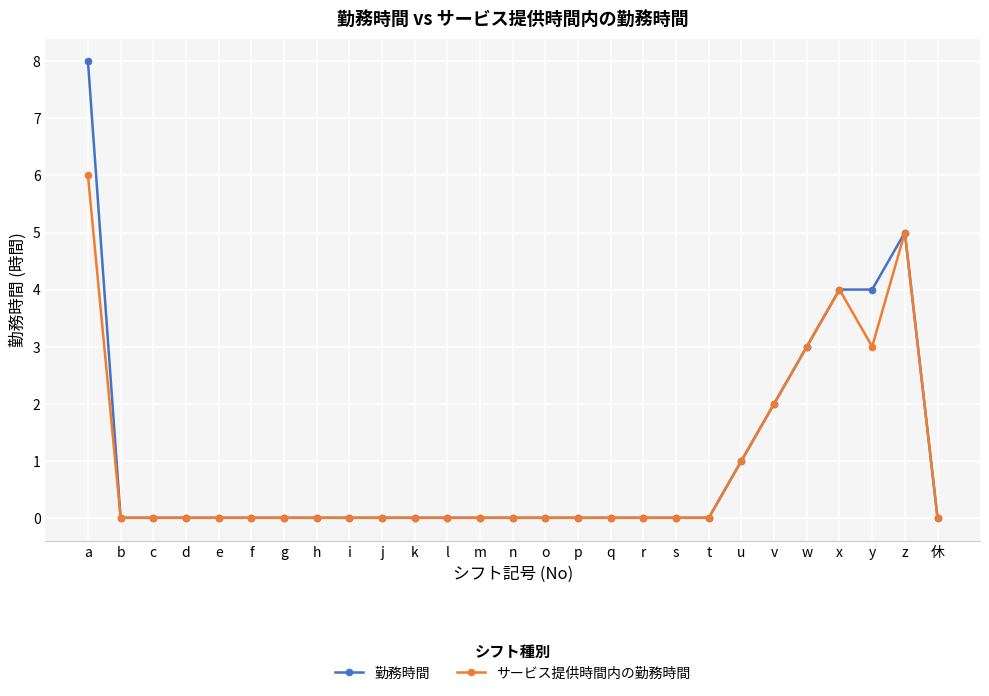

List the series in order of their overall mean, highest first.

勤務時間, サービス提供時間内の勤務時間